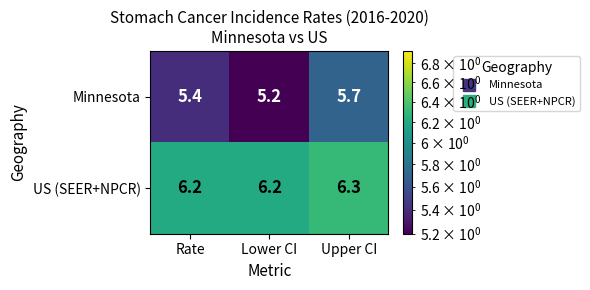

List the series in order of their overall mean, lowest first.

Minnesota, US (SEER+NPCR)